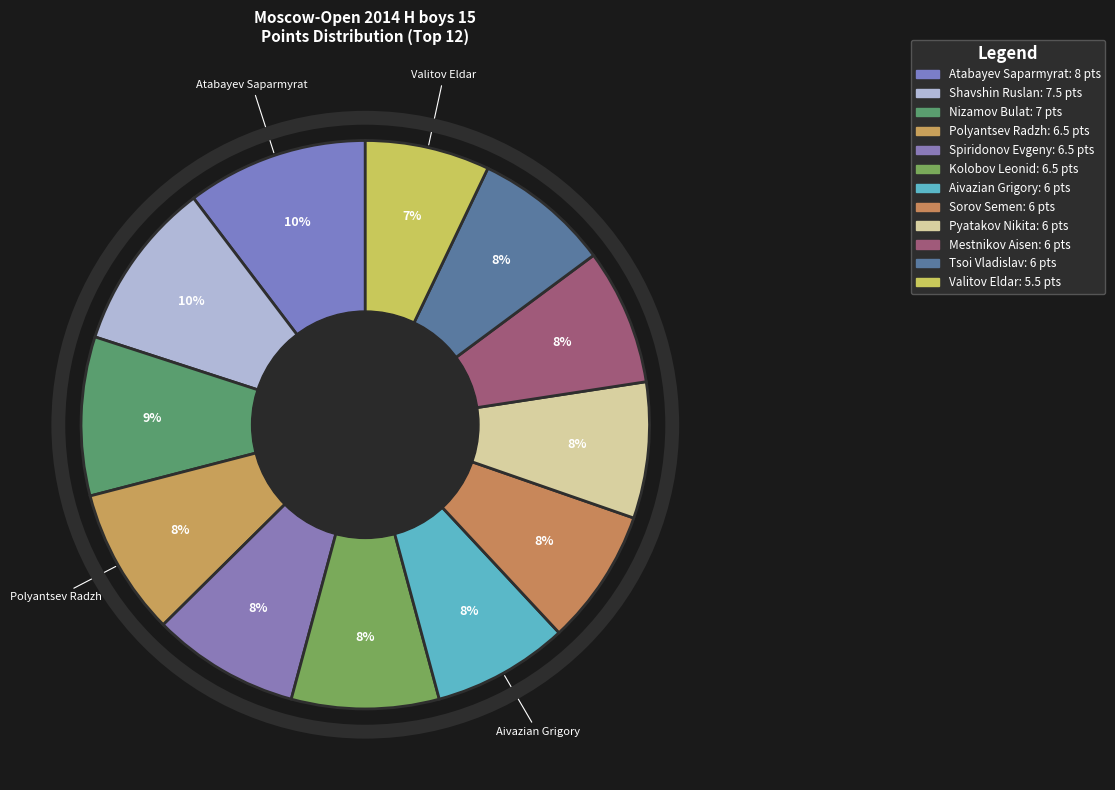

How many segments does this pie chart have?

12